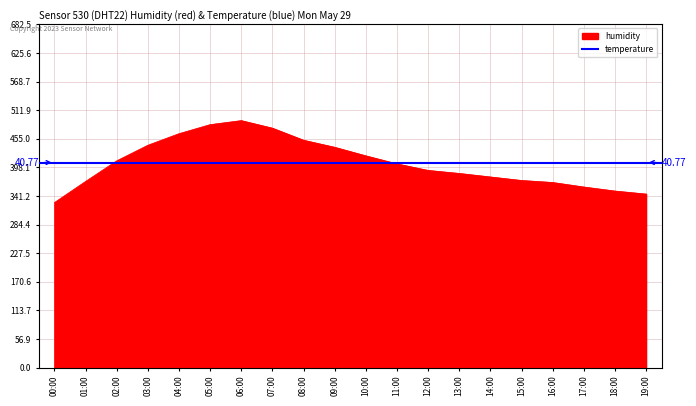

Which label corresponds to the largest value in the chart?

06:00